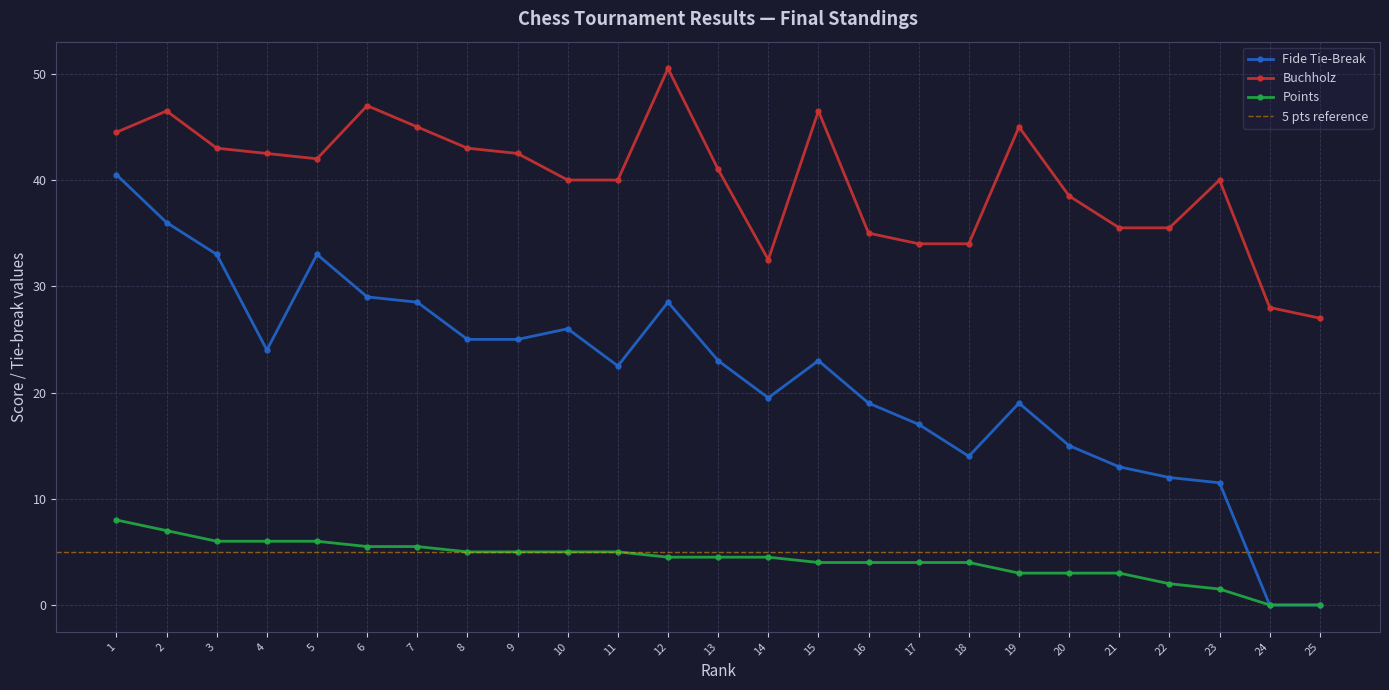

At which label is Buchholz closest to 38?

20